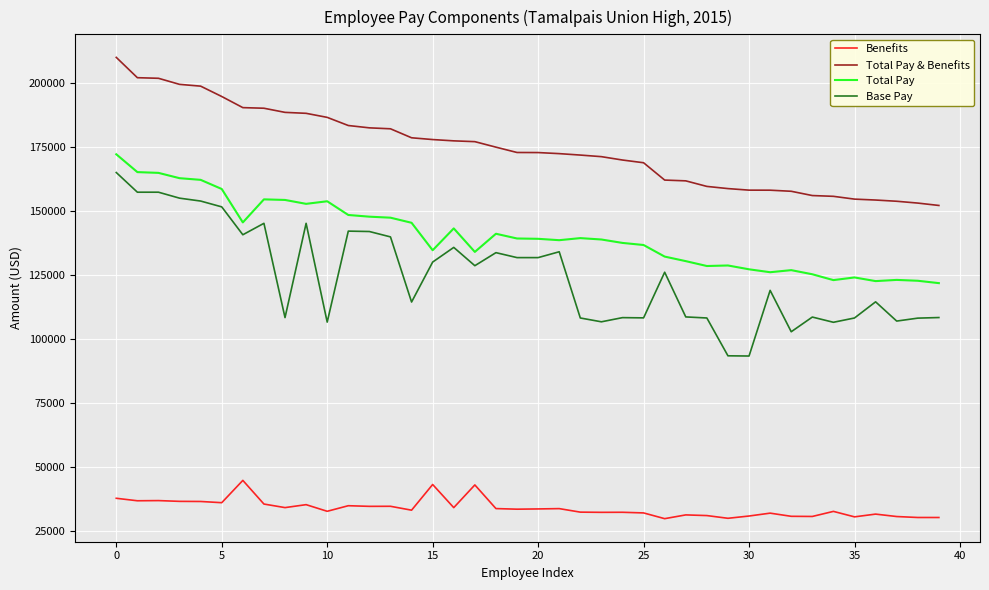

Which series has the largest range (max minus min)?

Base Pay